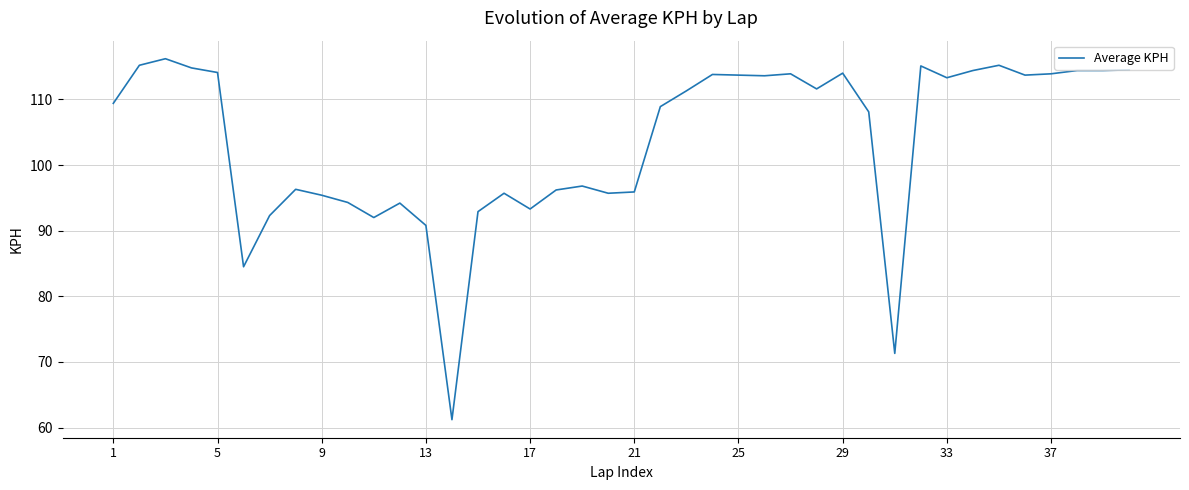

How many lines are shown in the chart?

1